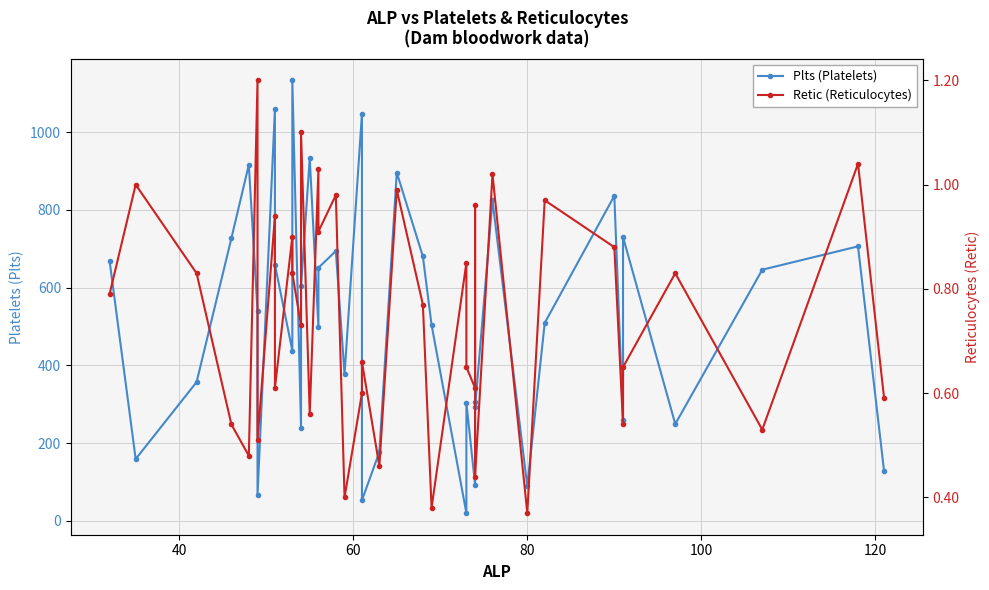

In Retic (Reticulocytes), how many points are lower than both neighbors (excluding endpoints)?

14